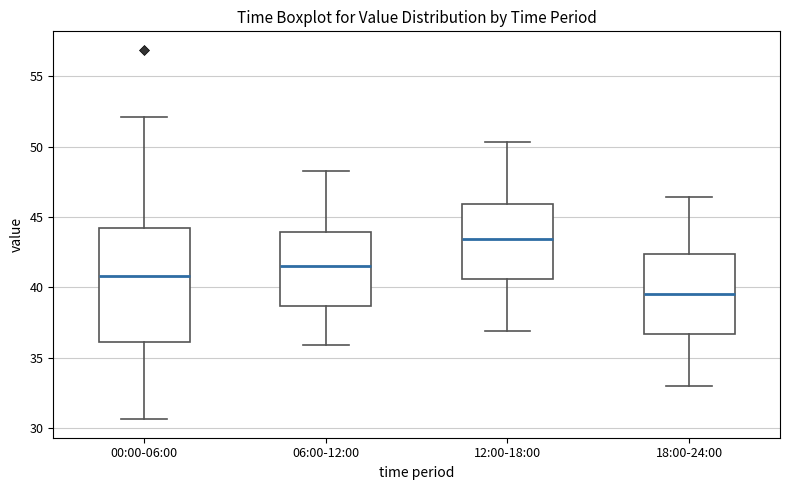

Which box has the lowest median line?

18:00-24:00